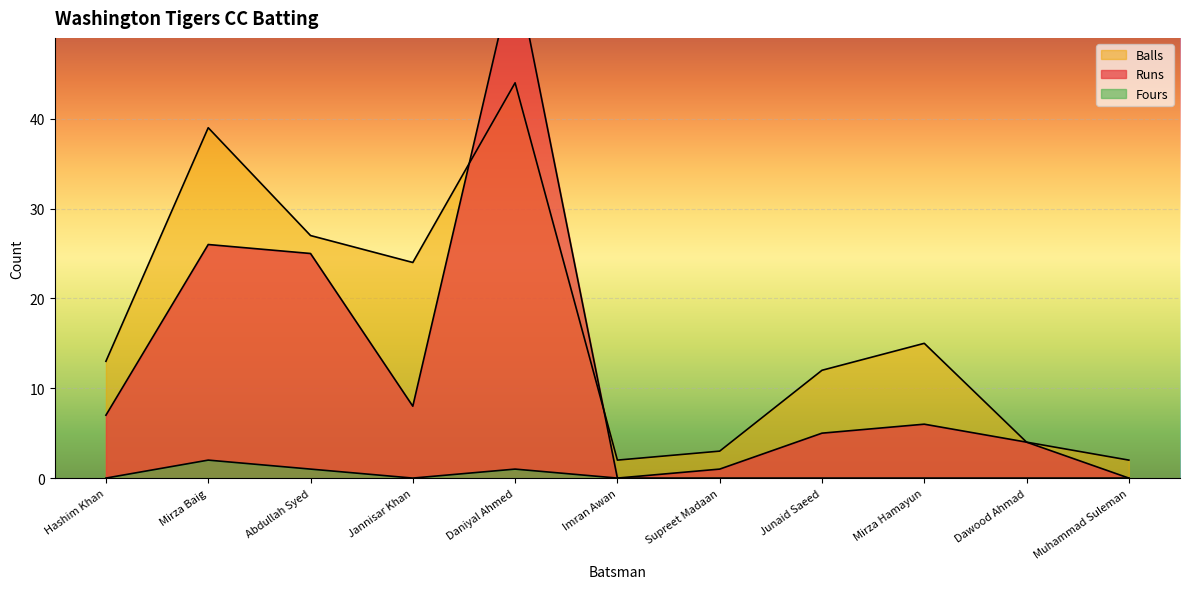

How many data points does each series have?

11